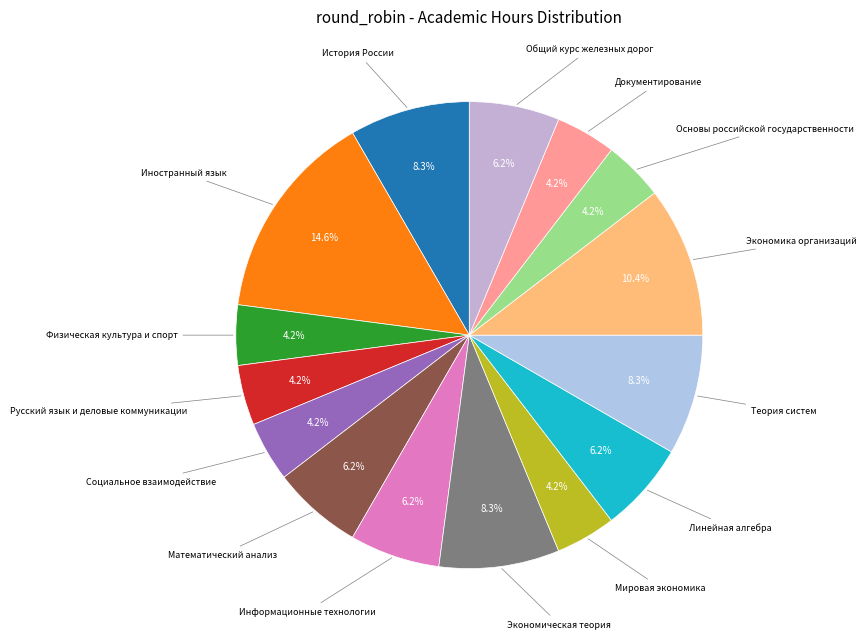

To the nearest percent, what is the difference between the largest and smallest slice percentages?

10%